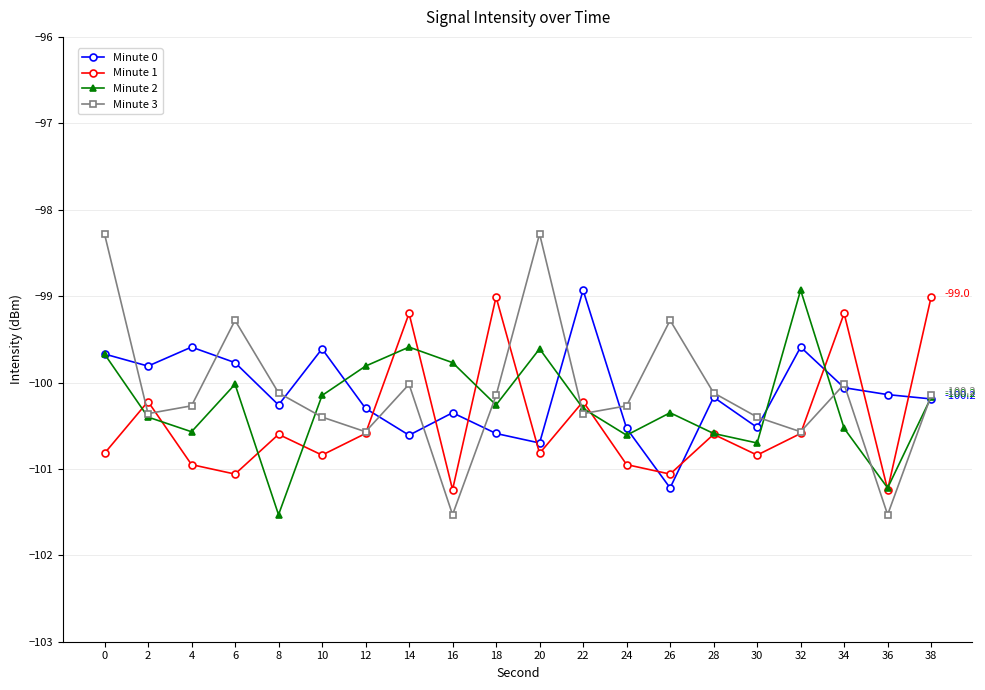

Between which two adjacent categories do Minute 1 and Minute 0 first intersect?

12 and 14